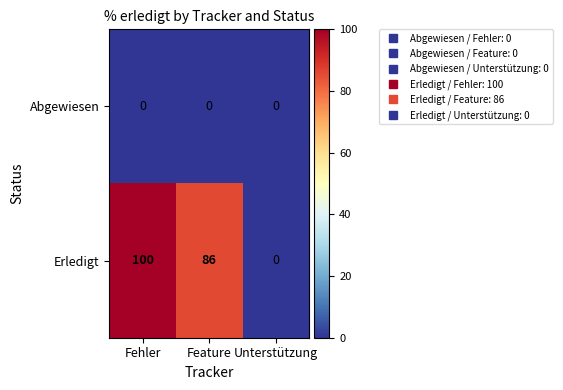

At which category is the sum across all series the highest?

Fehler